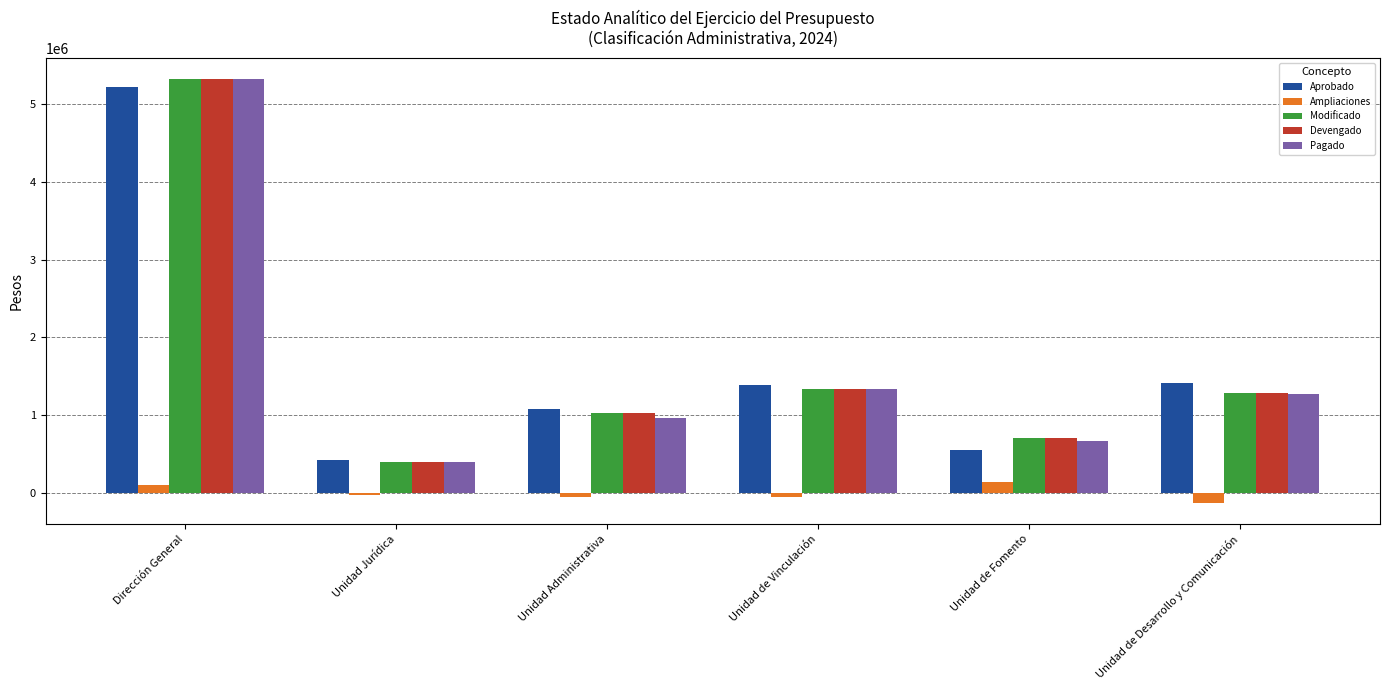

Is it true that Modificado equals 1066767.4 at Unidad de Fomento?

False